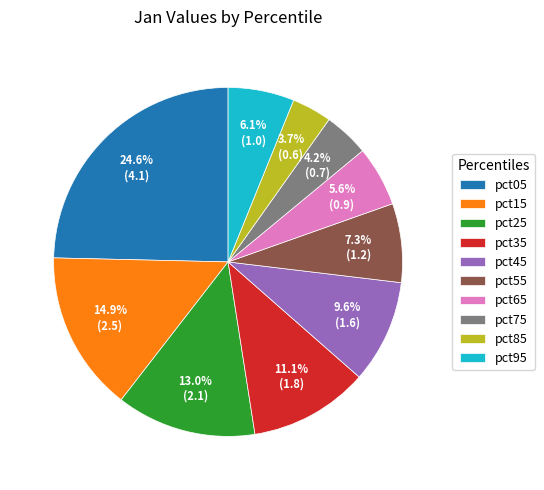

Approximately how many times larger is the value at pct85 compared to pct15?

0.2